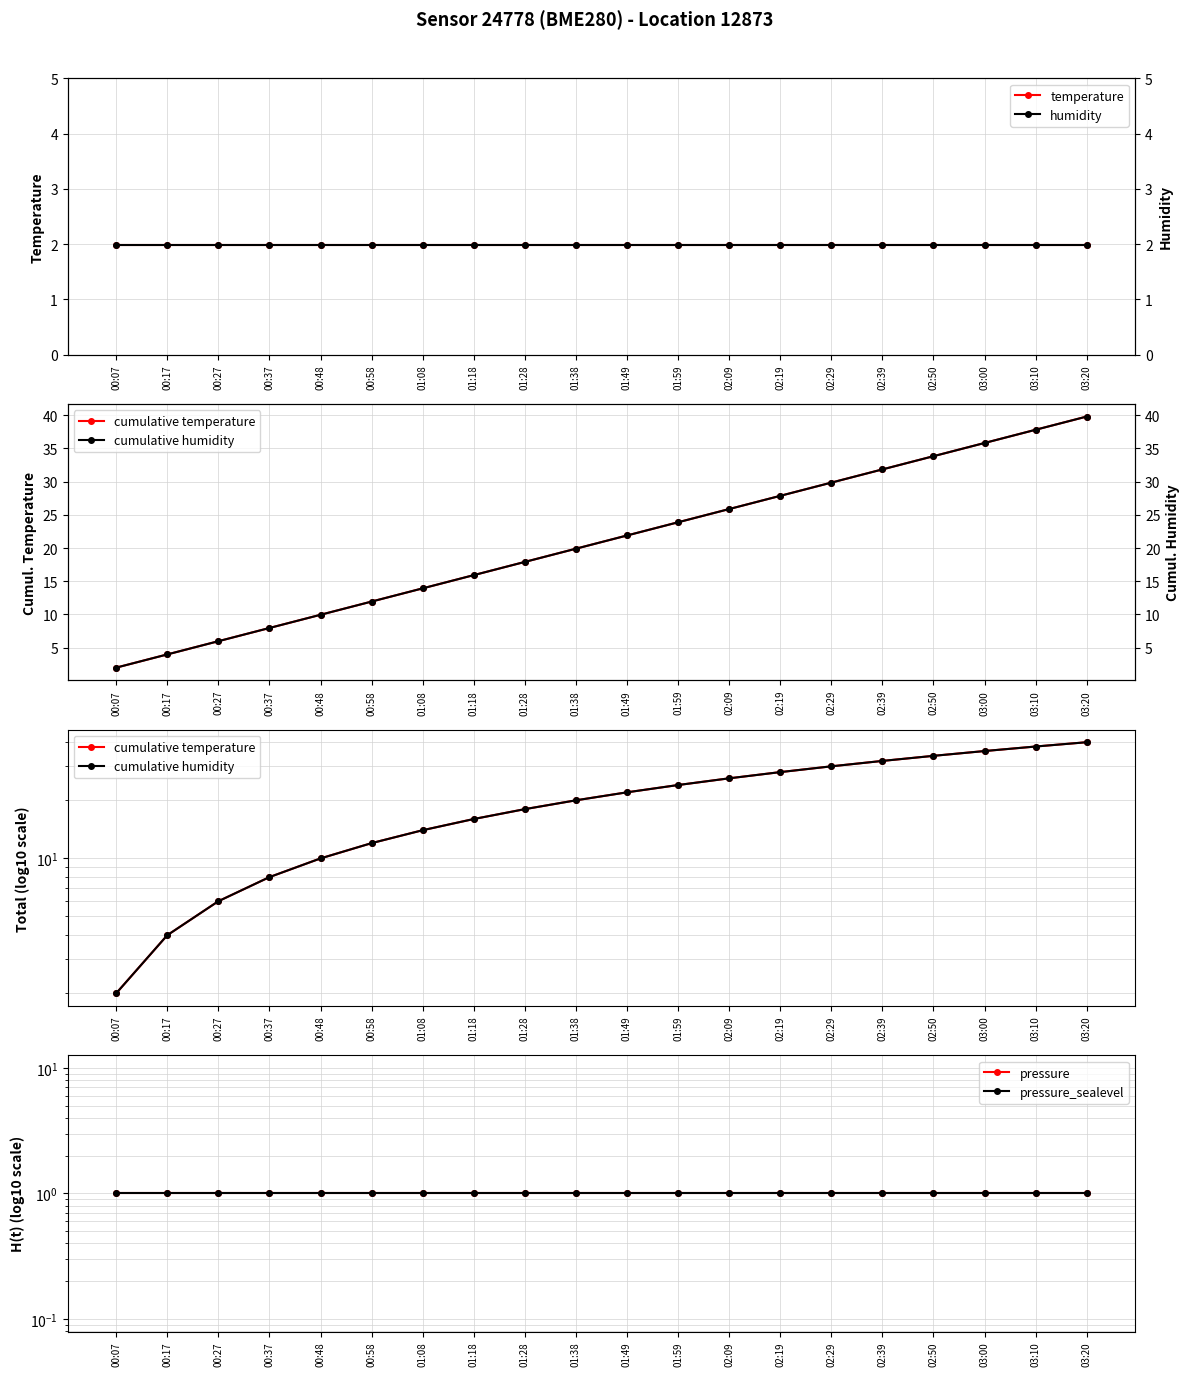

What is the label of the 5th point from the left?

00:48